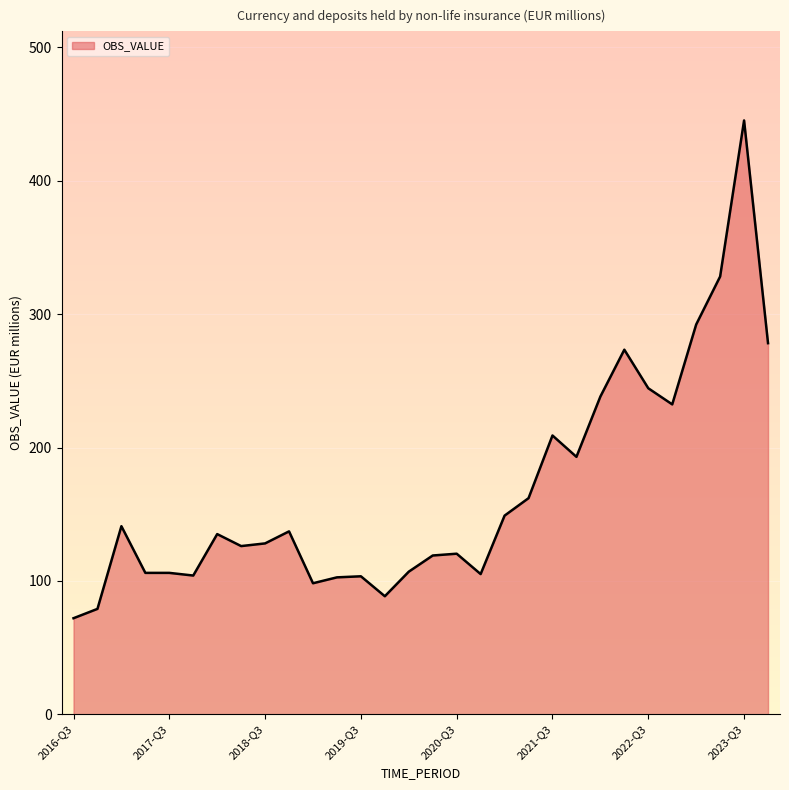

What is the greatest value displayed?

445.2